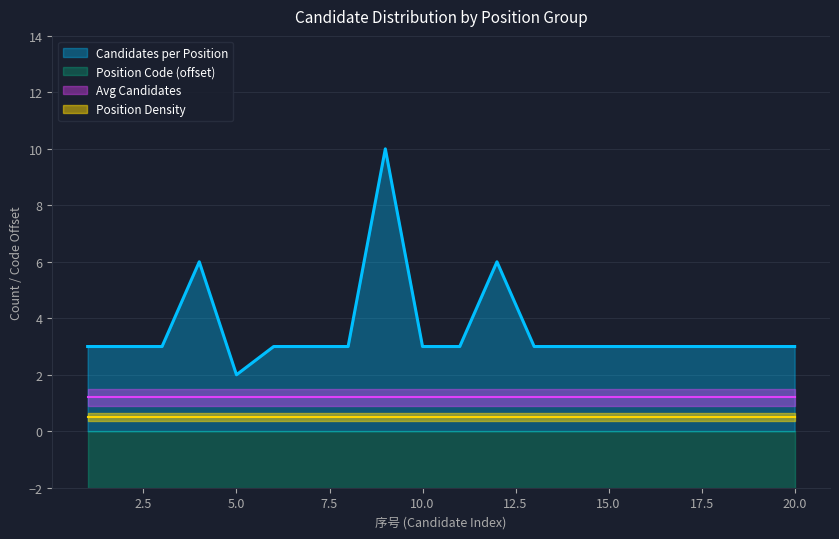

How many values in the Candidates per Position series exceed 3?

3